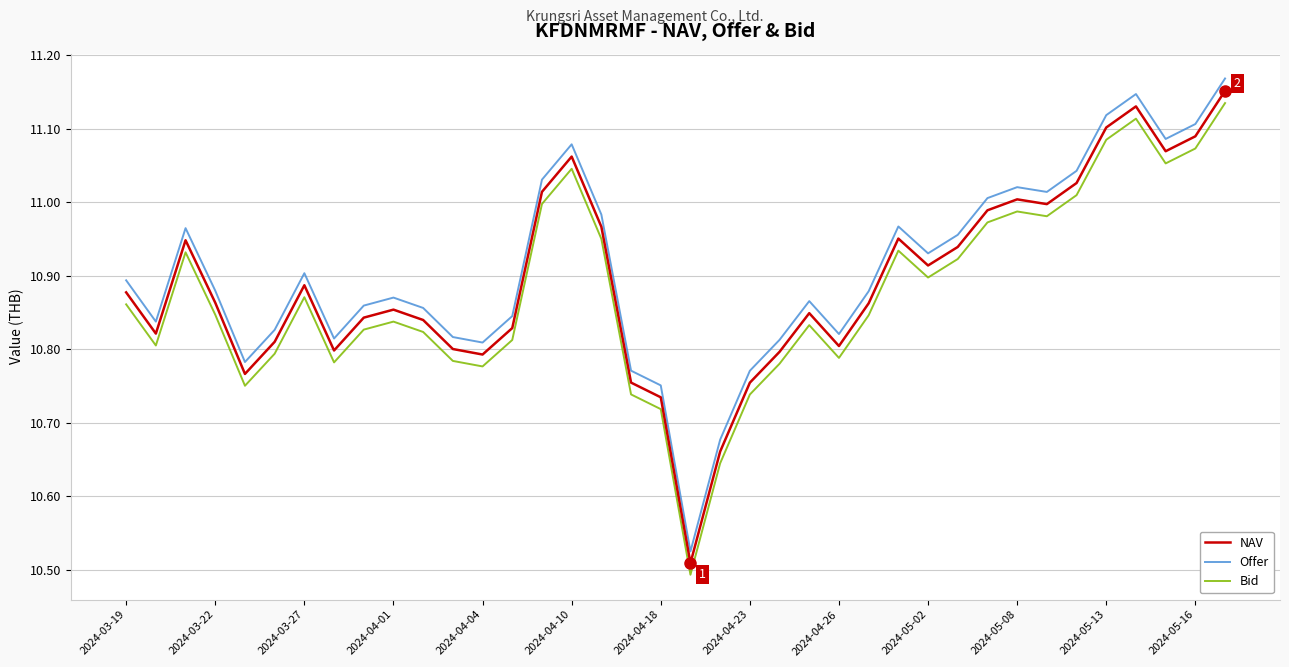

How many interior local peaks does the Bid series have?

8